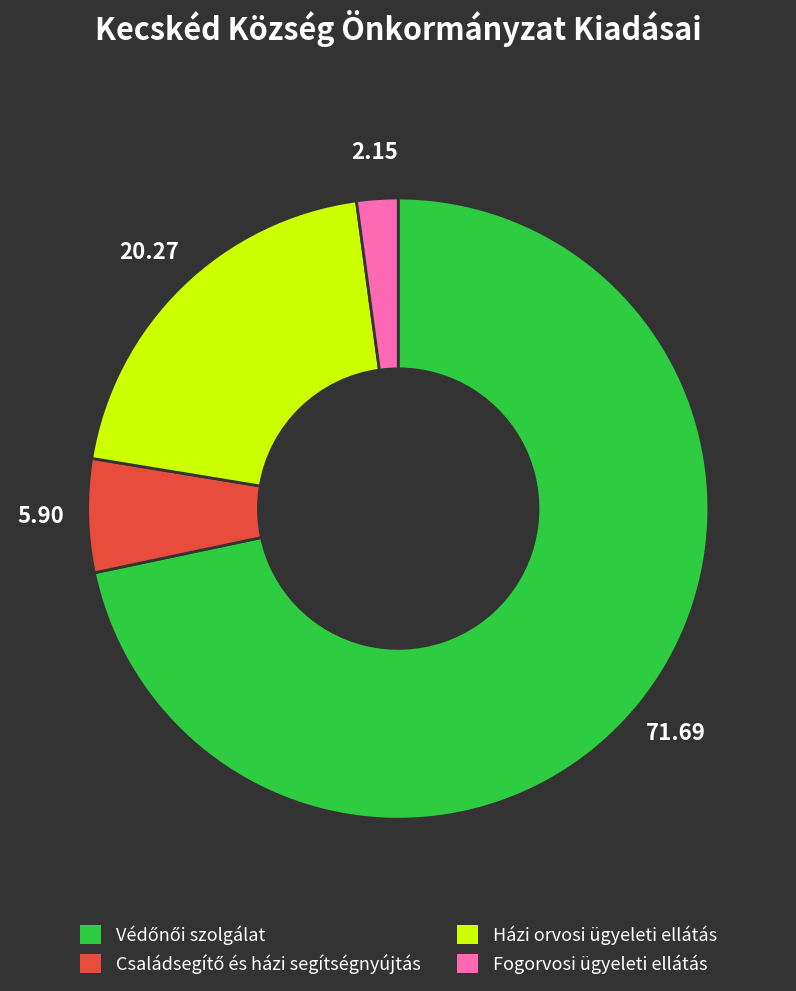

Is it true that Fogorvosi ügyeleti ellátás is 14% of the pie?

False